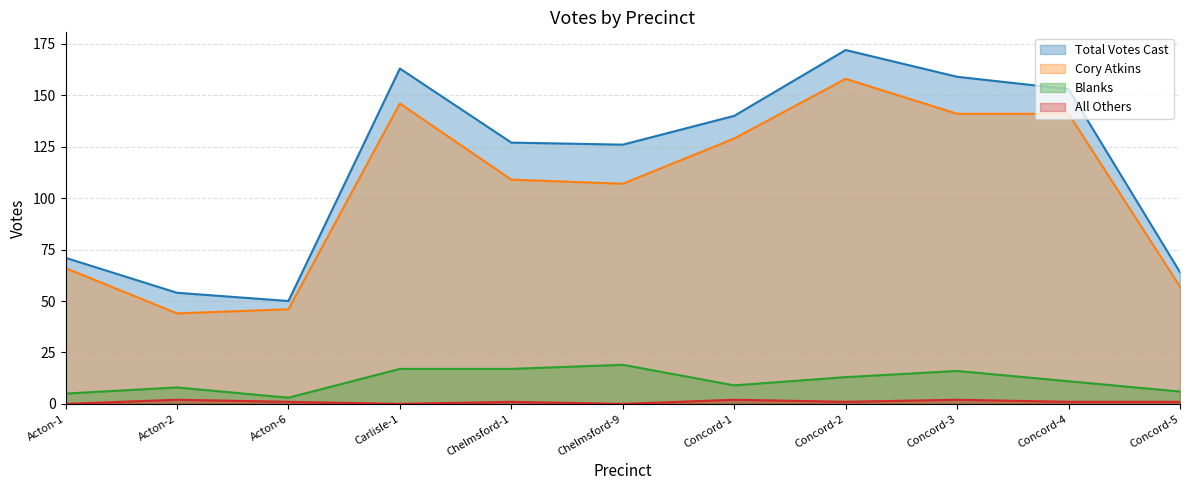

How many interior local valleys does the Cory Atkins series have?

2